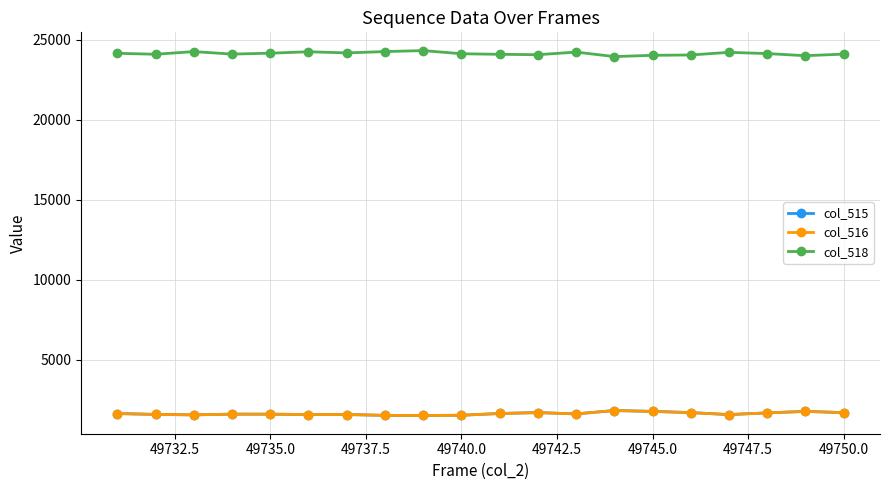

What is the maximum value for col_515?

1841